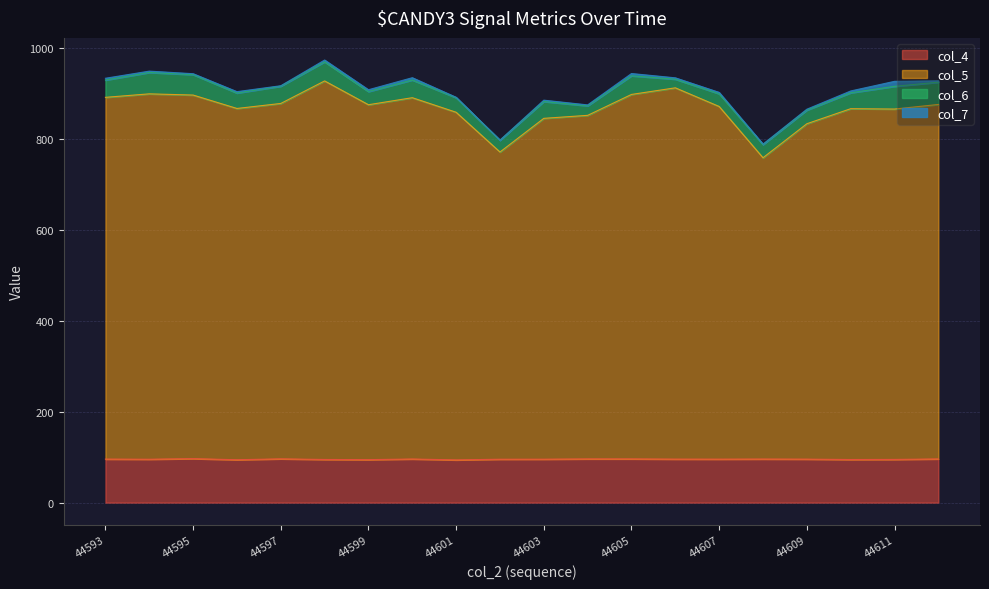

What is the highest value of the col_5 series?

927.9